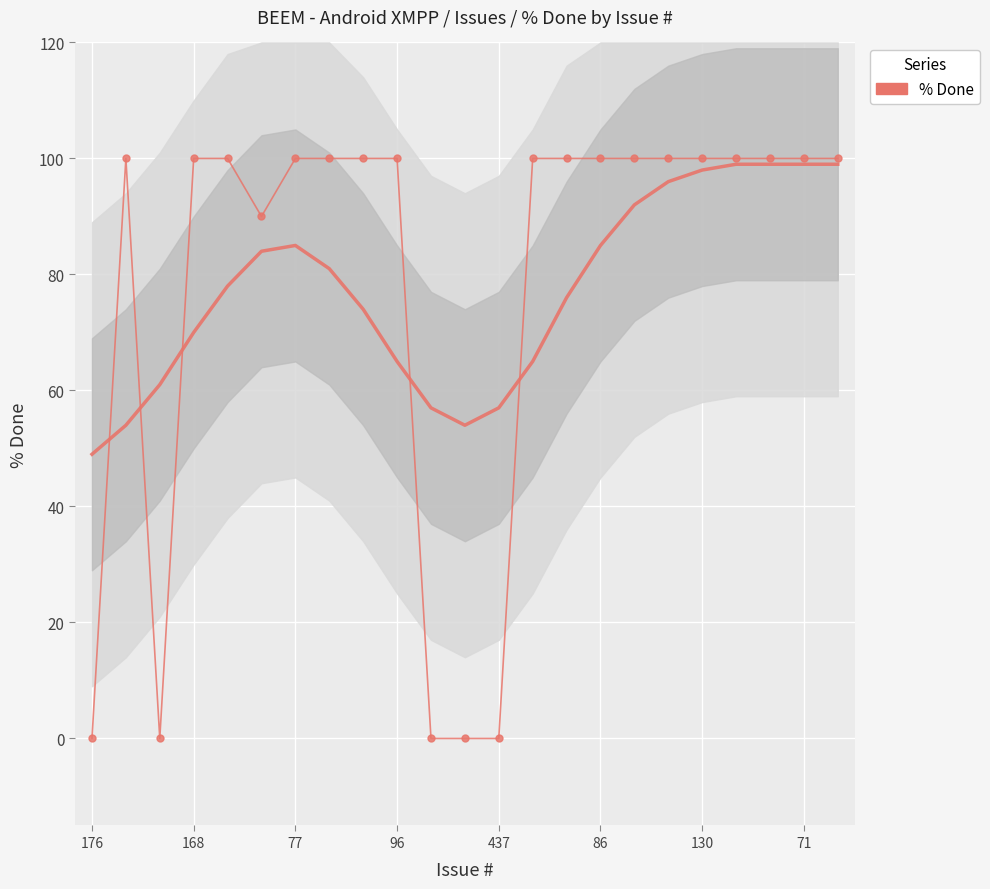

Is it true that the value at 168 is 100?

True